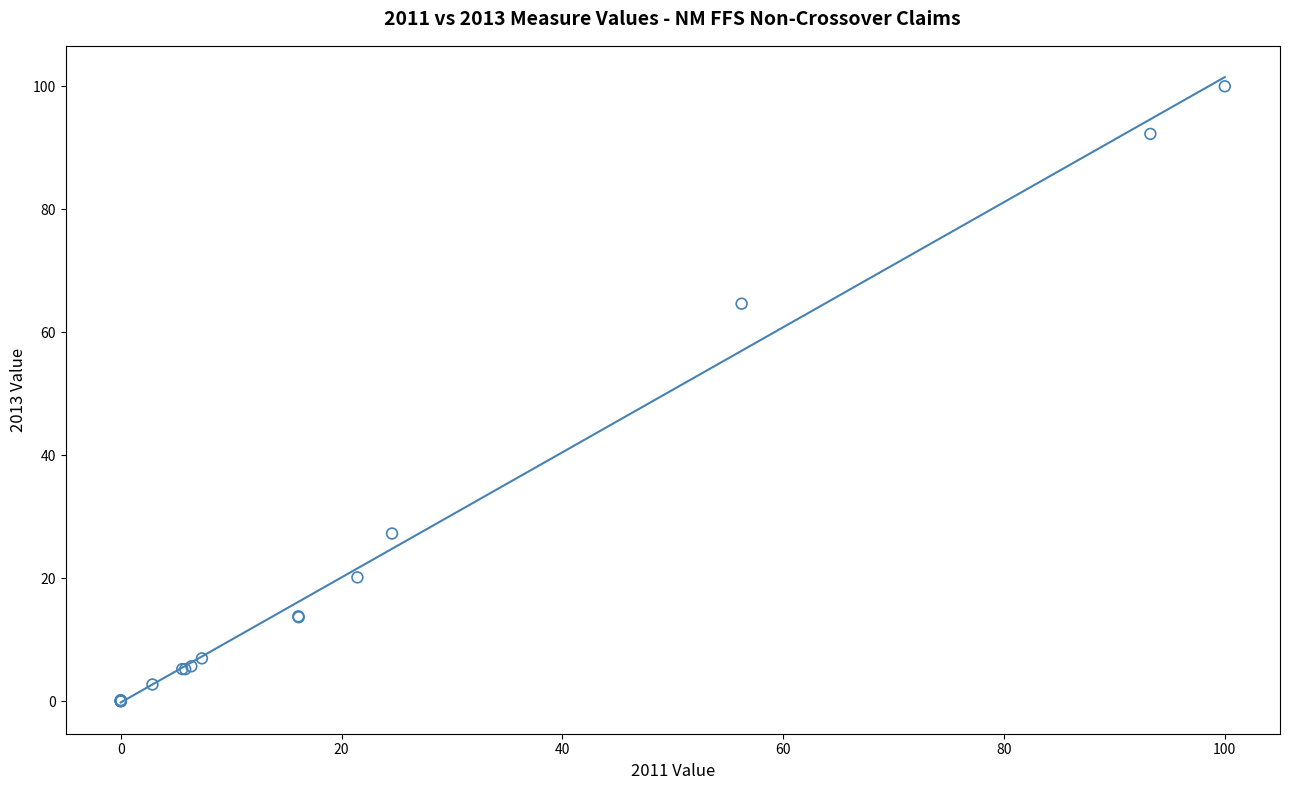

What Y value in the scatter plot is closest to 50?

64.6